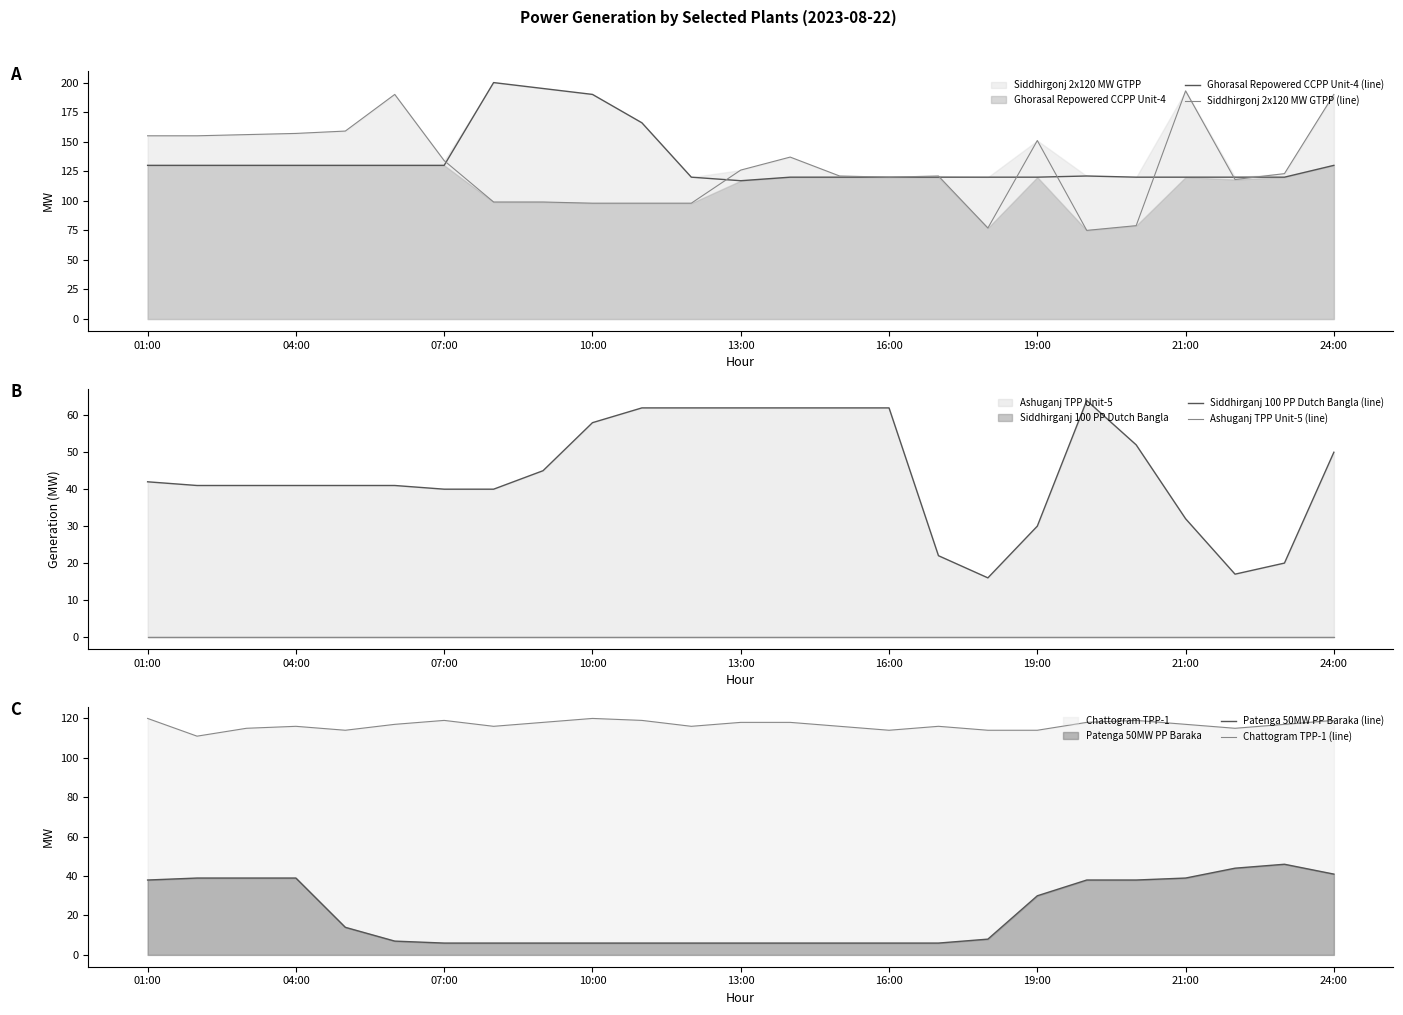

What is the difference between the highest and lowest values at 10?

166